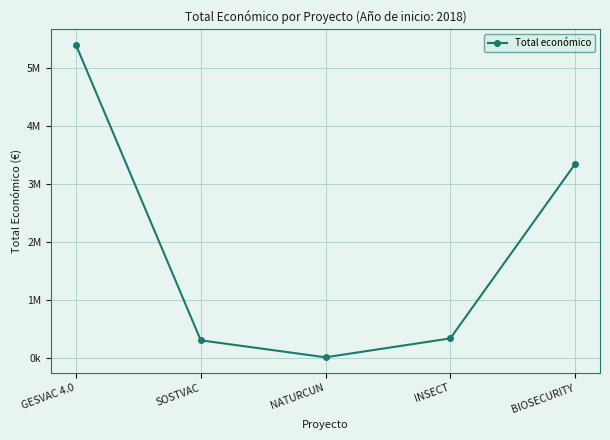

What is the label of the 1st point from the left?

GESVAC 4.0